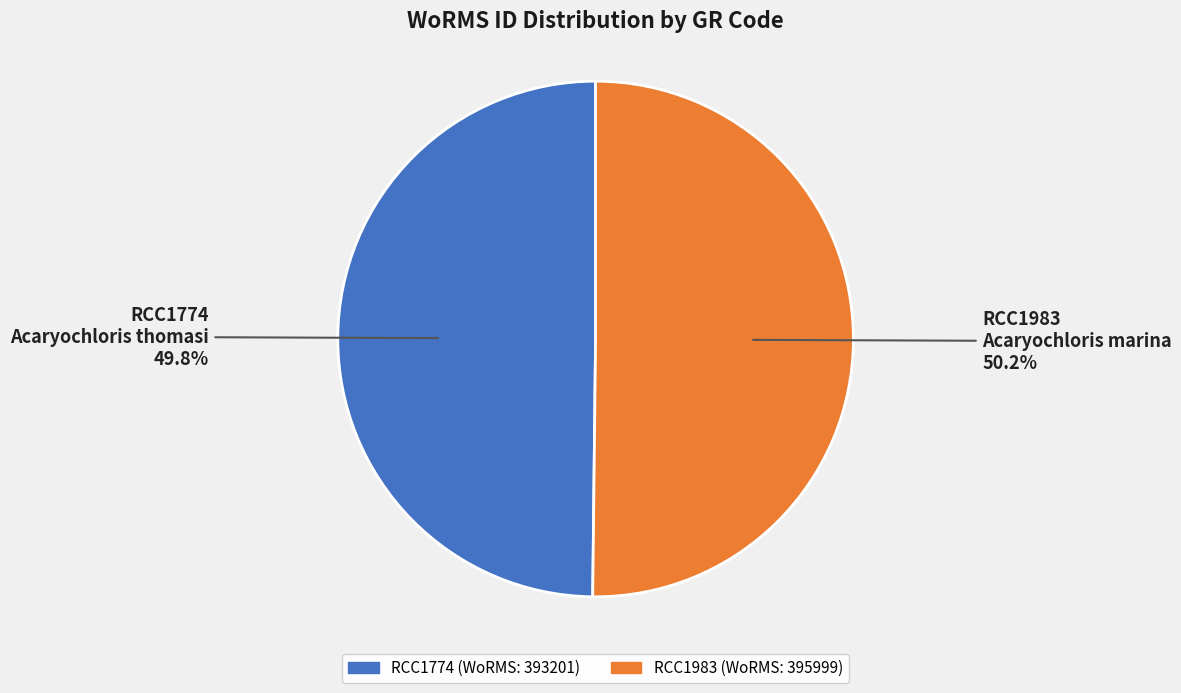

Approximately how many times larger is the value at RCC1983 compared to RCC1774?

1.0